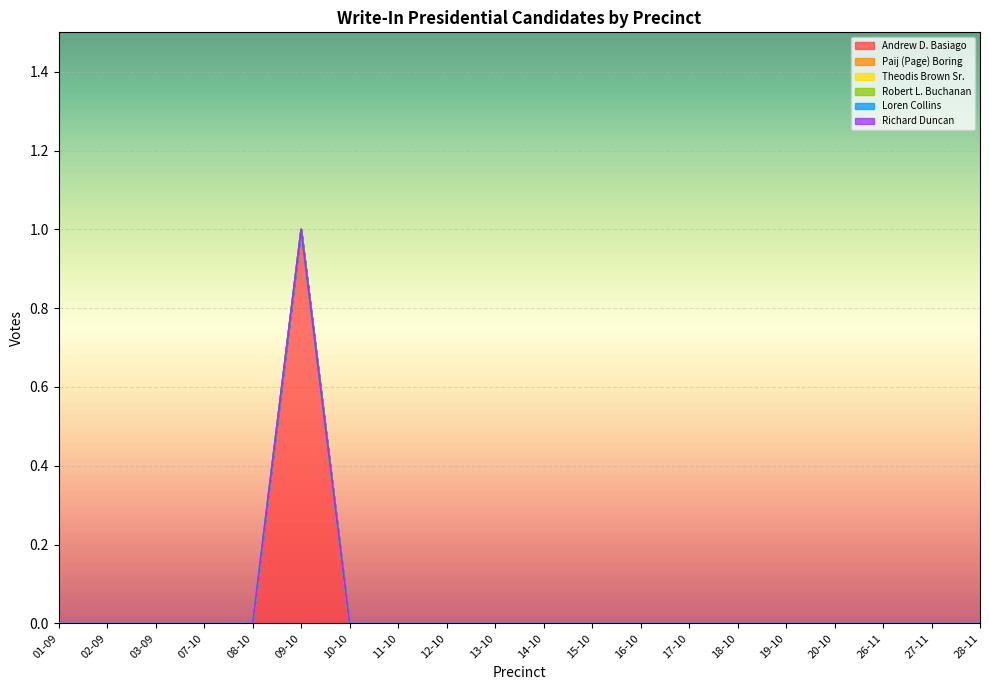

What position from the right is 10-10?

14